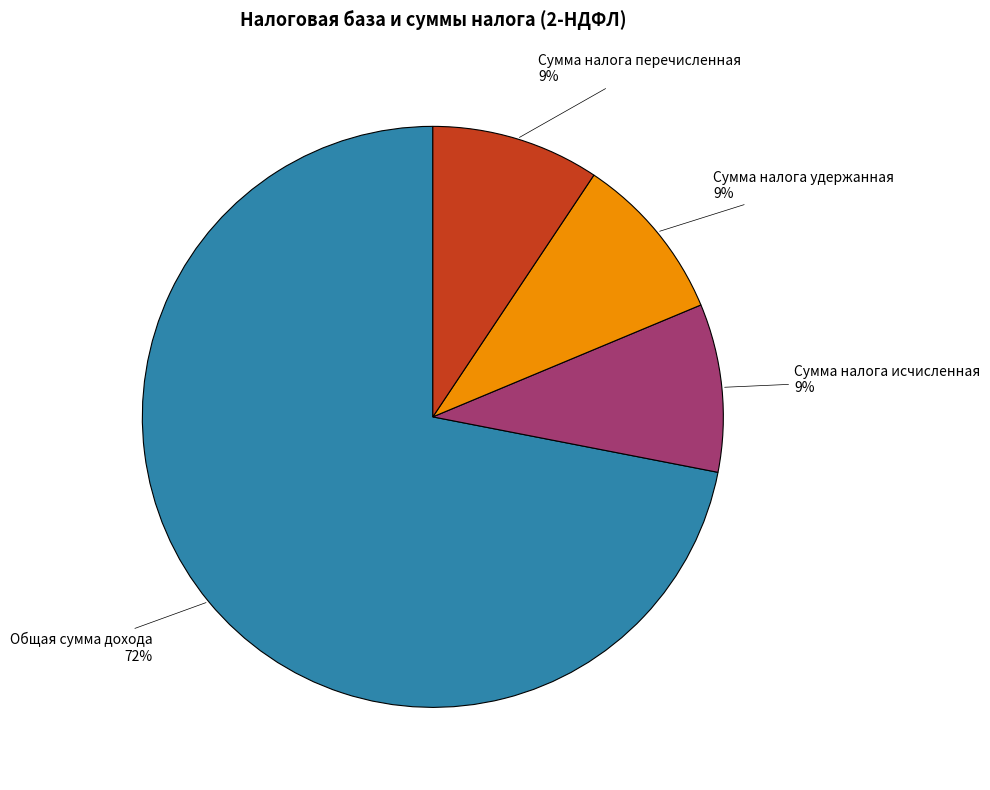

Is there any slice that represents more than half of the pie?

Yes